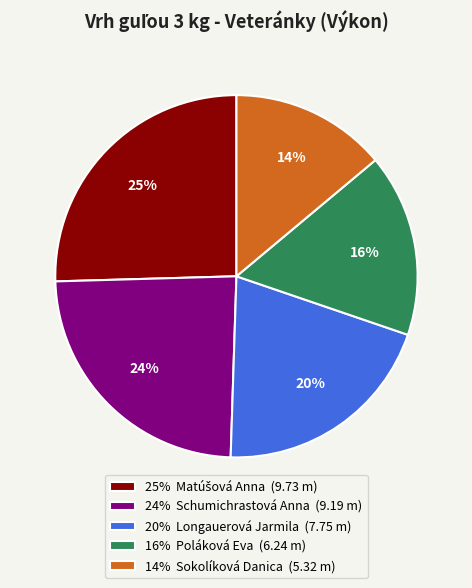

To the nearest percent, what is the combined percentage of 14% Sokolíková Danica (5.32 m) and 20% Longauerová Jarmila (7.75 m)?

34%